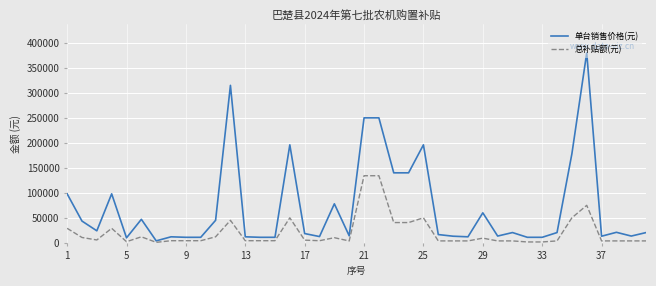

What is the difference between the maximum and minimum values in the 单台销售价格(元) series?

376100